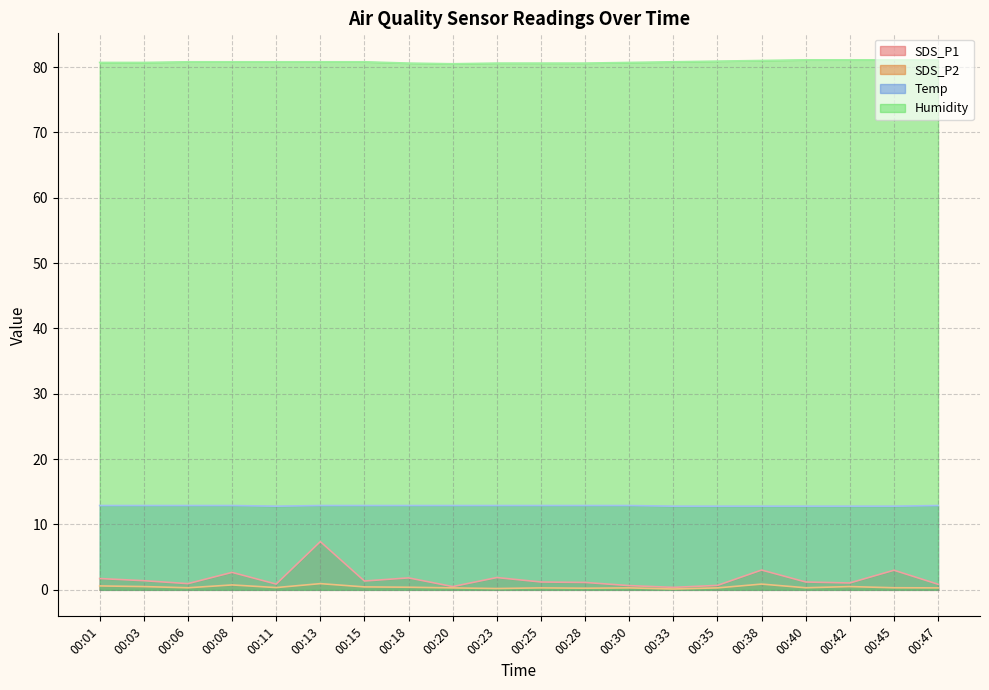

How many Temp values are between 12 and 13?

20